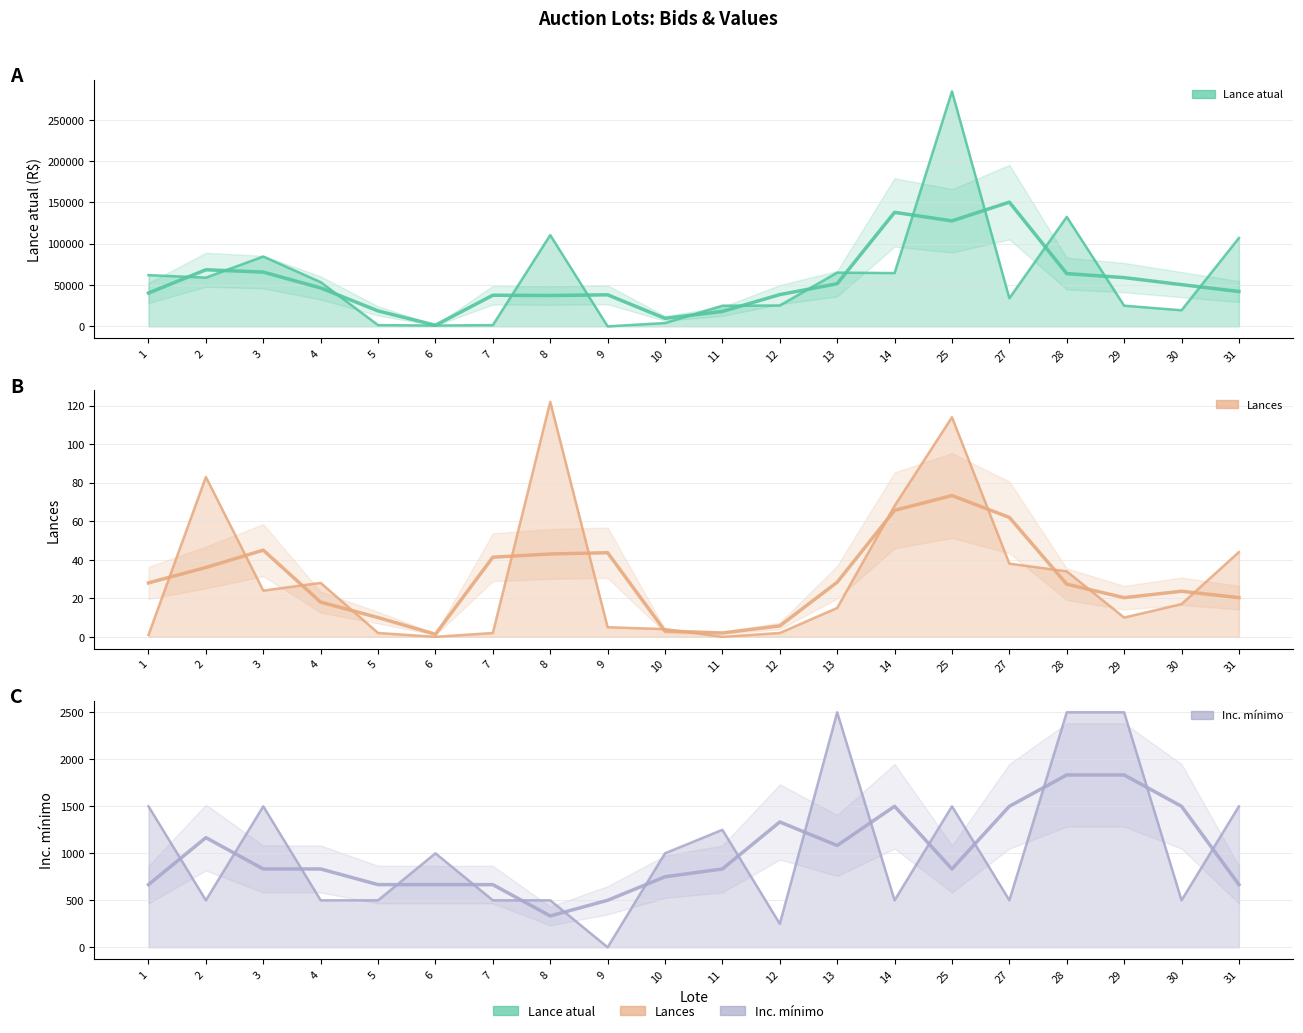

What is the approximate value of Lances at 27?

38.0